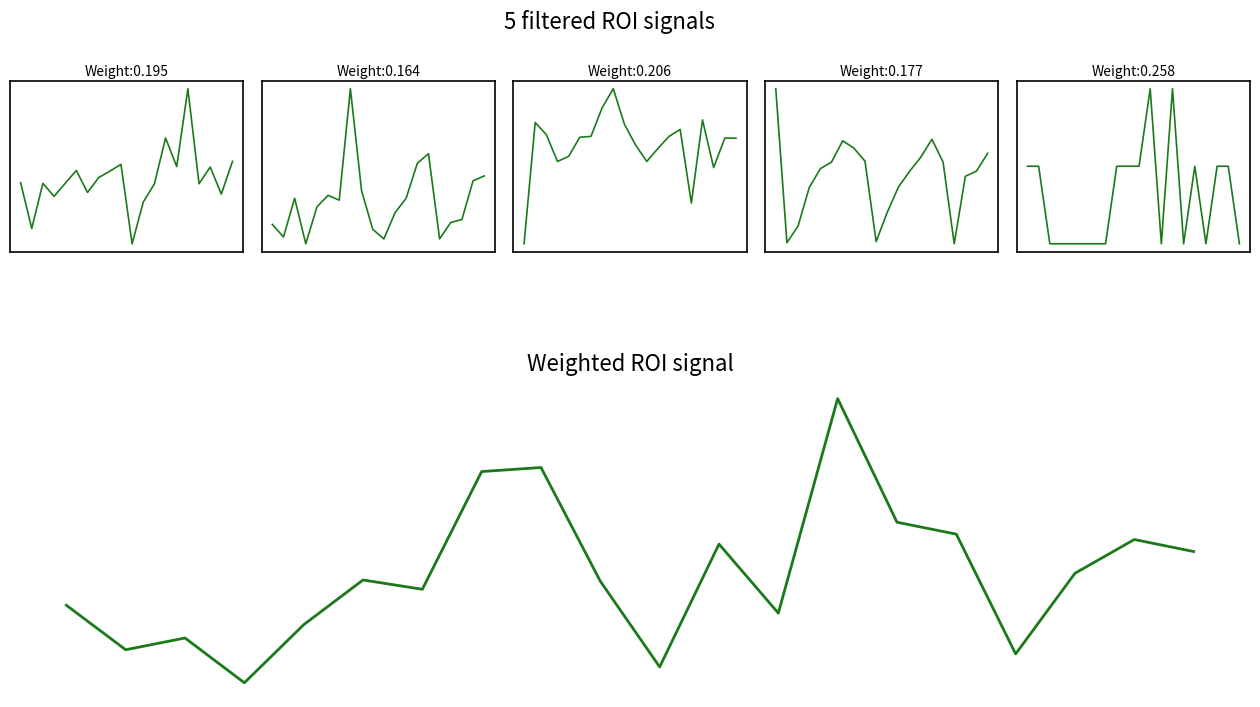

What is the value of the SDS_P2 point at the 1st from the left?

-0.7